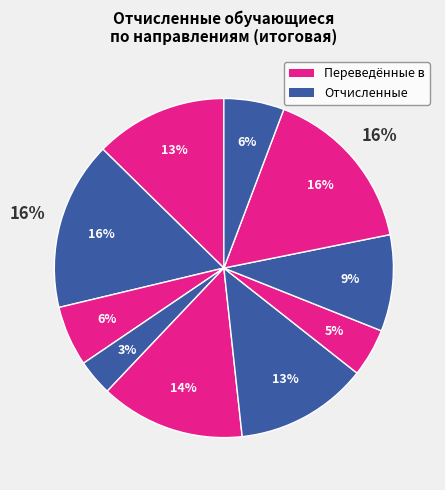

How many segments does this pie chart have?

10